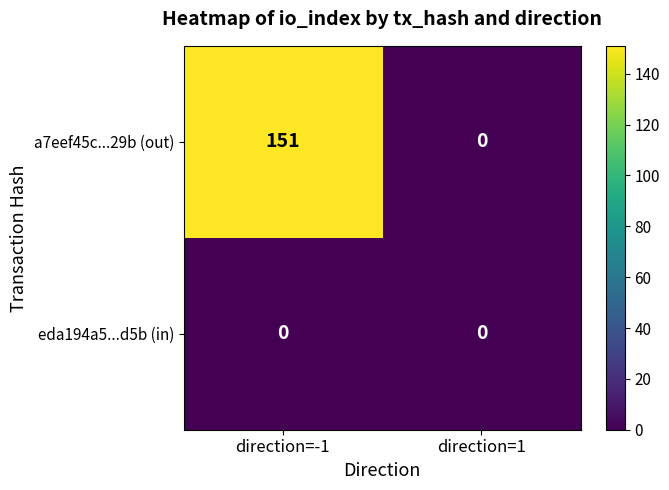

Which series has the largest range (max minus min)?

a7eef45c...29b (out)